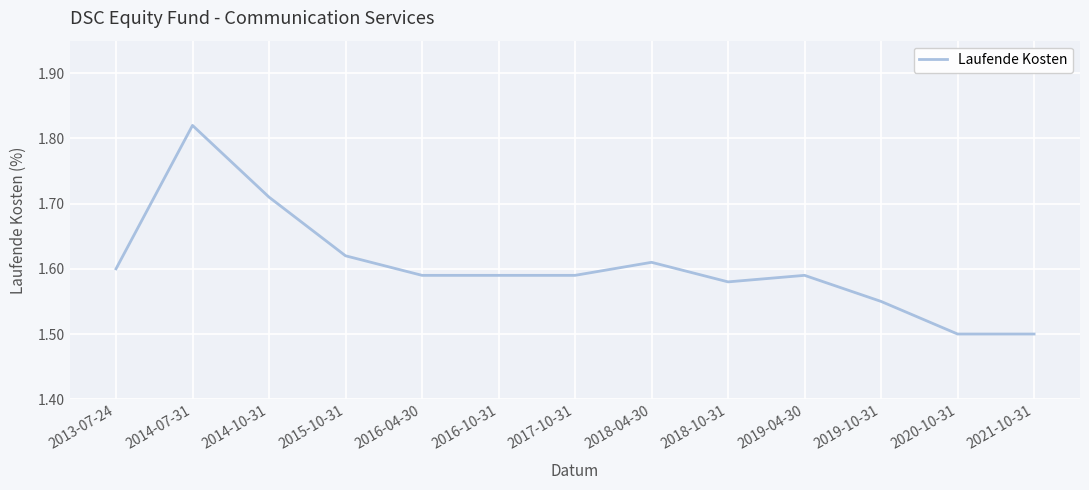

Is it true that the value at 2020-10-31 is 1.5?

True